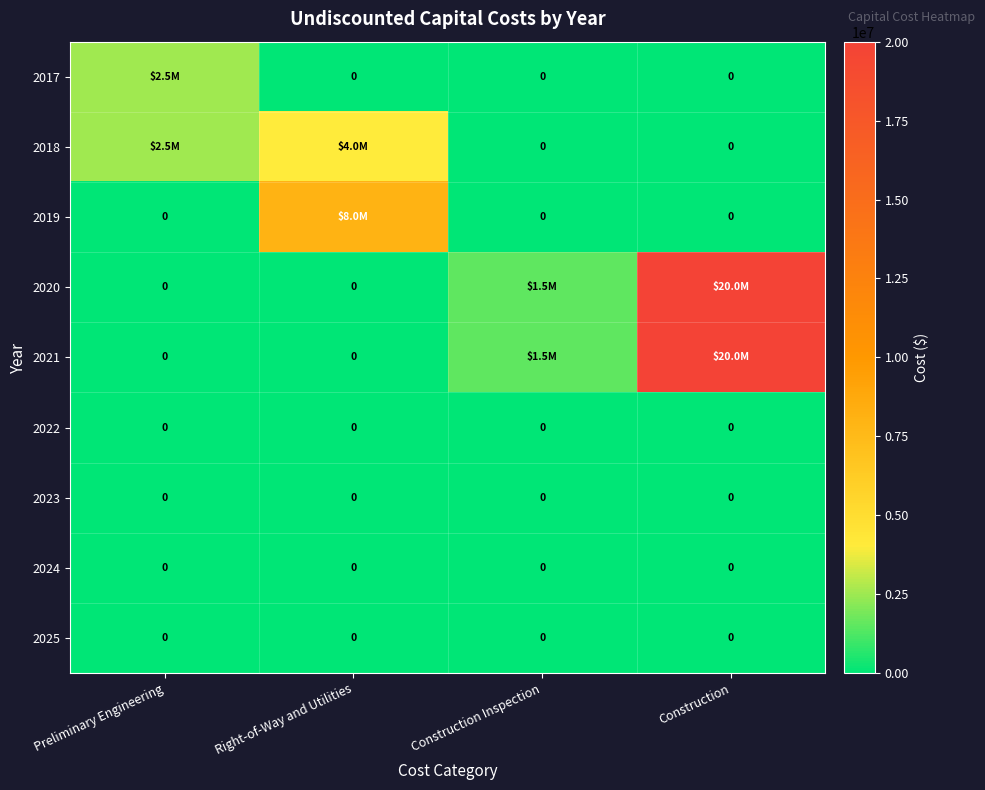

The 2025 series shows 0 at Right-of-Way and Utilities. True or false?

True